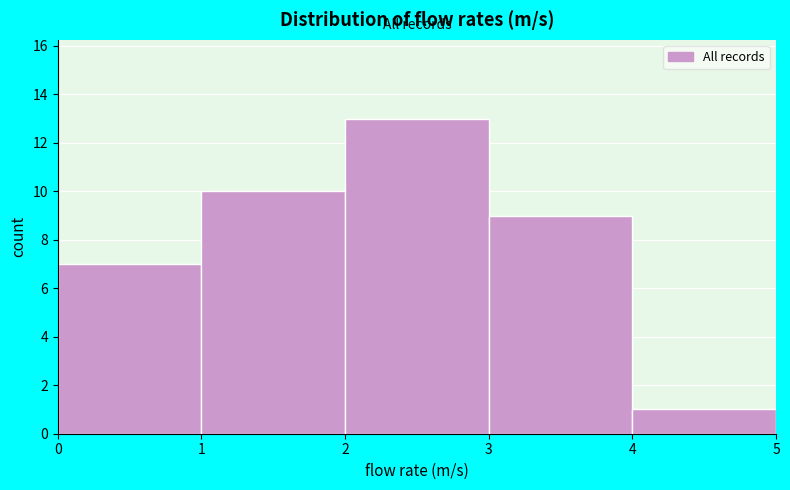

Reading left to right, list every bar in this chart as the range it spans on the x-axis followed by its height. The values are not printed on the chart, so give them approximately, as read against the axis.

0 to 1: 7
1 to 2: 10
2 to 3: 13
3 to 4: 9
4 to 5: 1